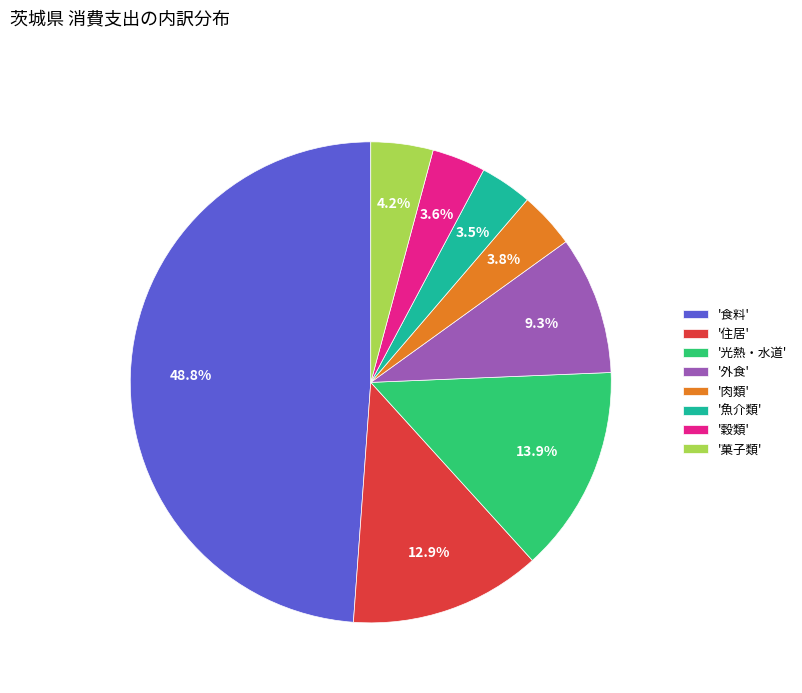

How many segments does this pie chart have?

8